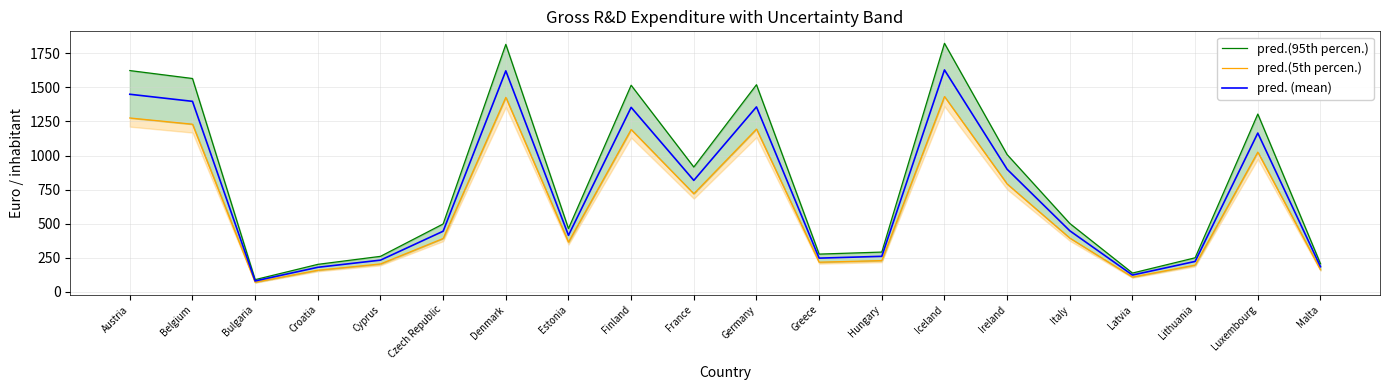

True or false: pred.(5th percen.) and pred. (mean) intersect in this chart.

False